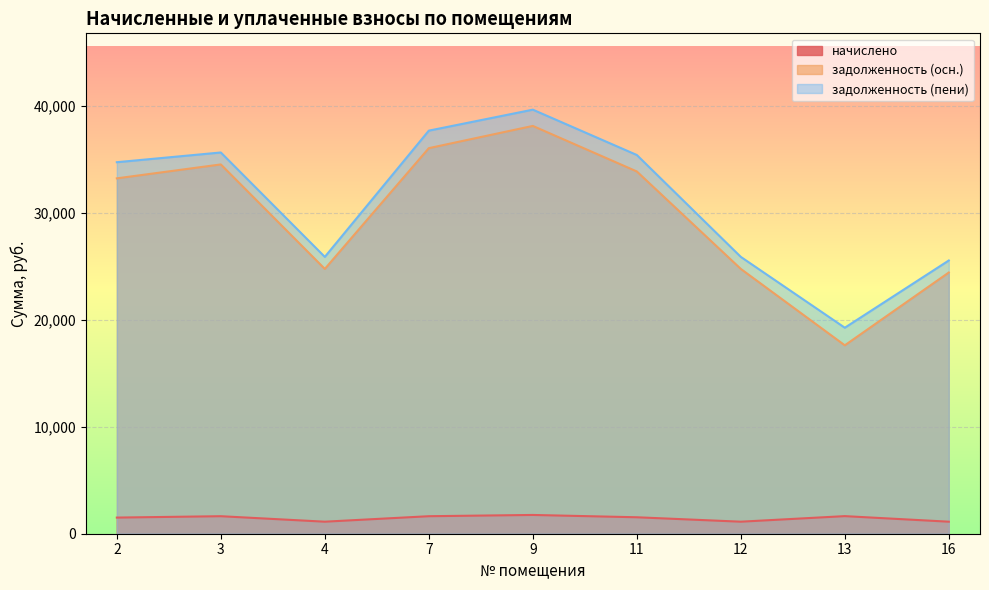

What is the value of the начислено point at the 7th from the left?

1125.5